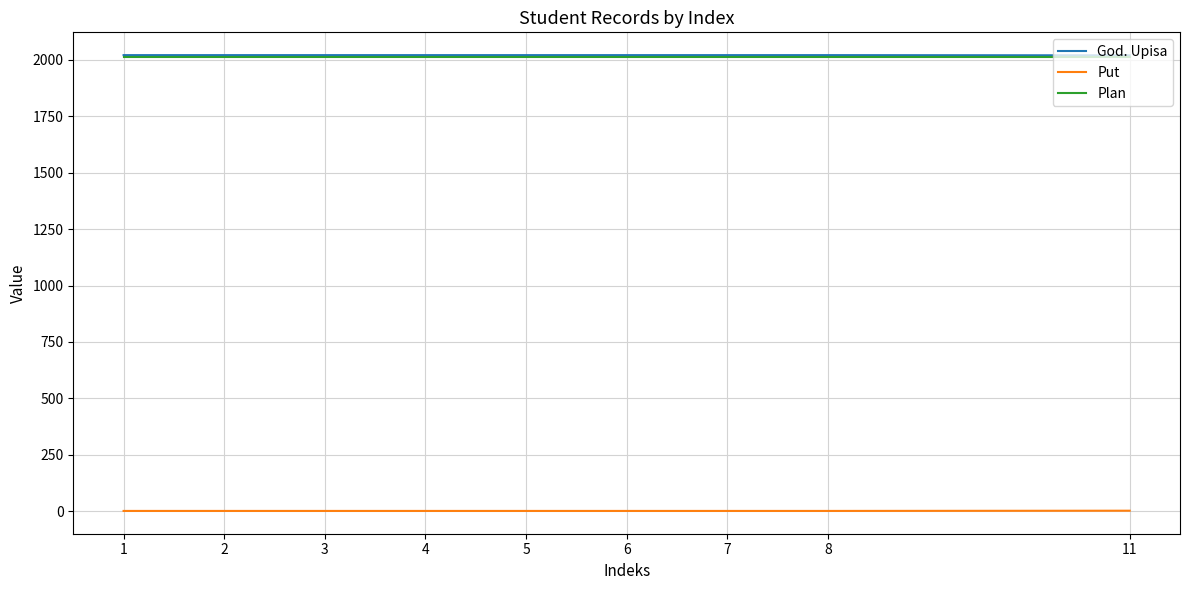

True or false: God. Upisa and Put intersect in this chart.

False